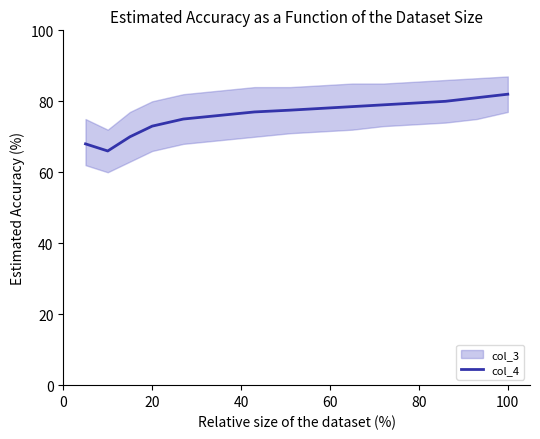

What is the highest value of the col_4 series?

82.0